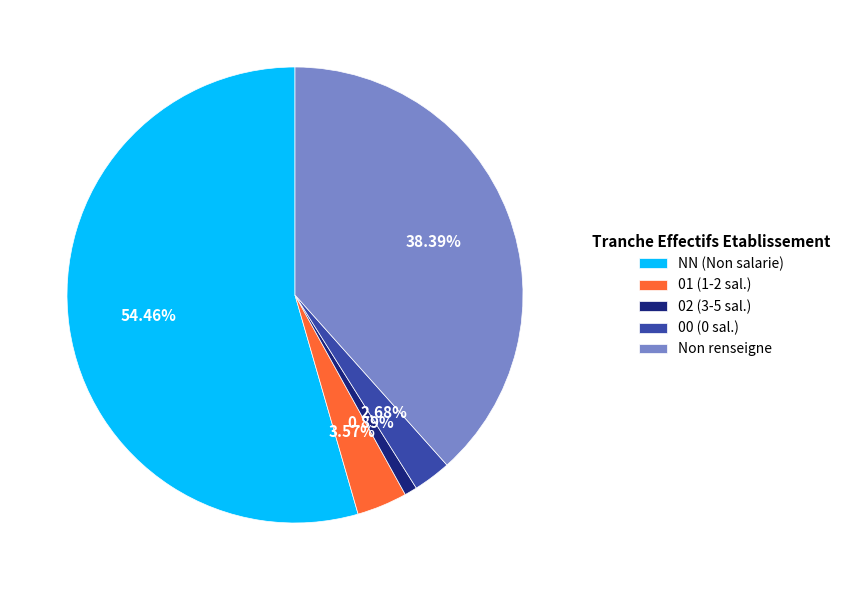

Which slice represents more than half of the pie?

NN (Non salarie)